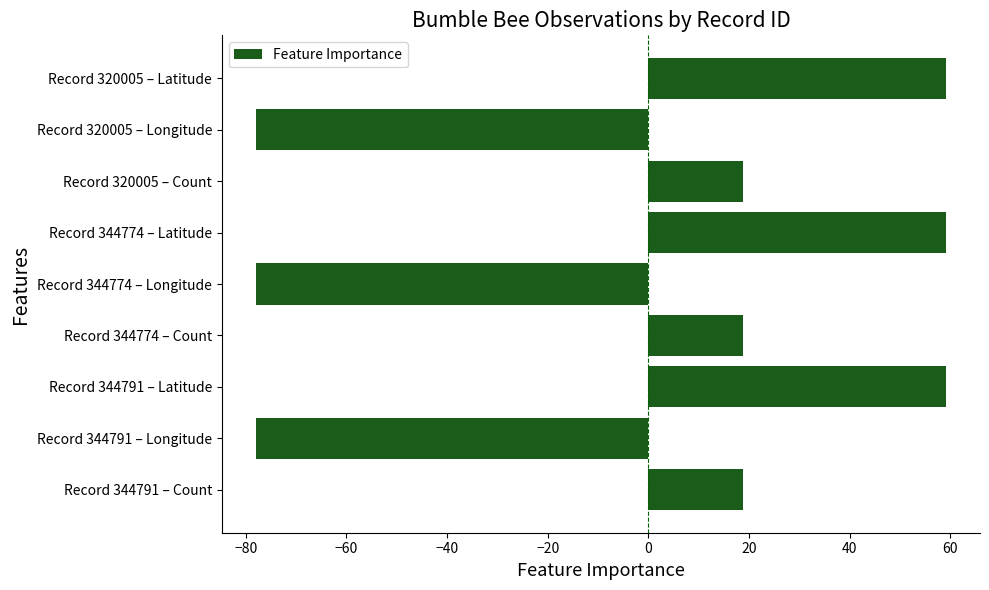

Reading bottom to top, extract all data points from this chart.

Record 344791 – Count=18.9	Record 344791 – Longitude=-77.9	Record 344791 – Latitude=59.0	Record 344774 – Count=18.9	Record 344774 – Longitude=-77.9	Record 344774 – Latitude=59.0	Record 320005 – Count=18.9	Record 320005 – Longitude=-77.9	Record 320005 – Latitude=59.0